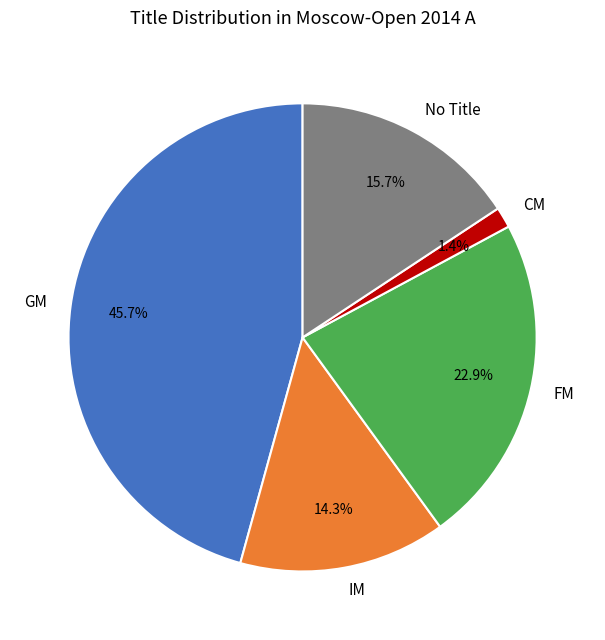

Which has a higher value, CM or No Title?

No Title